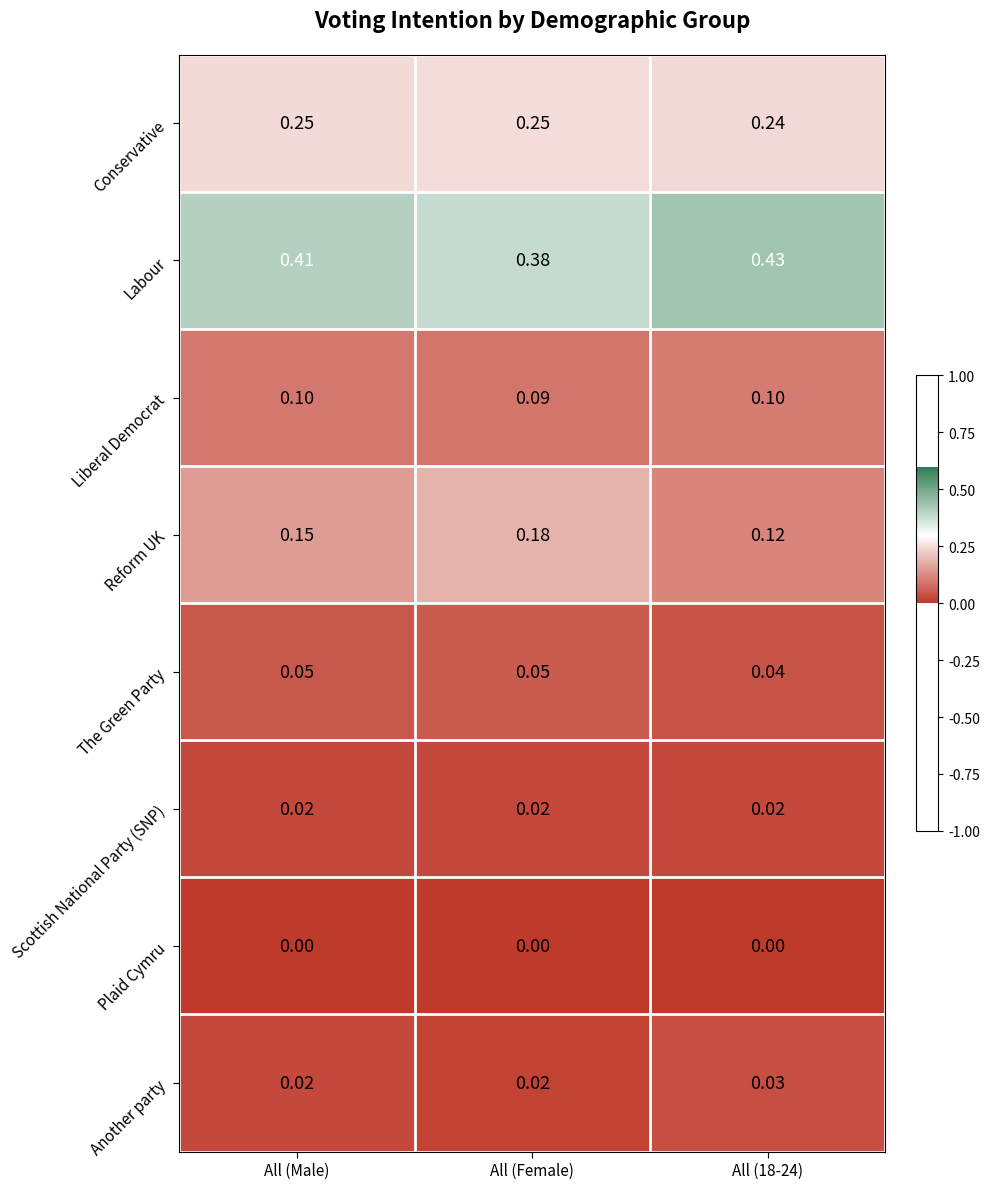

Which series has the widest spread of values?

Reform UK